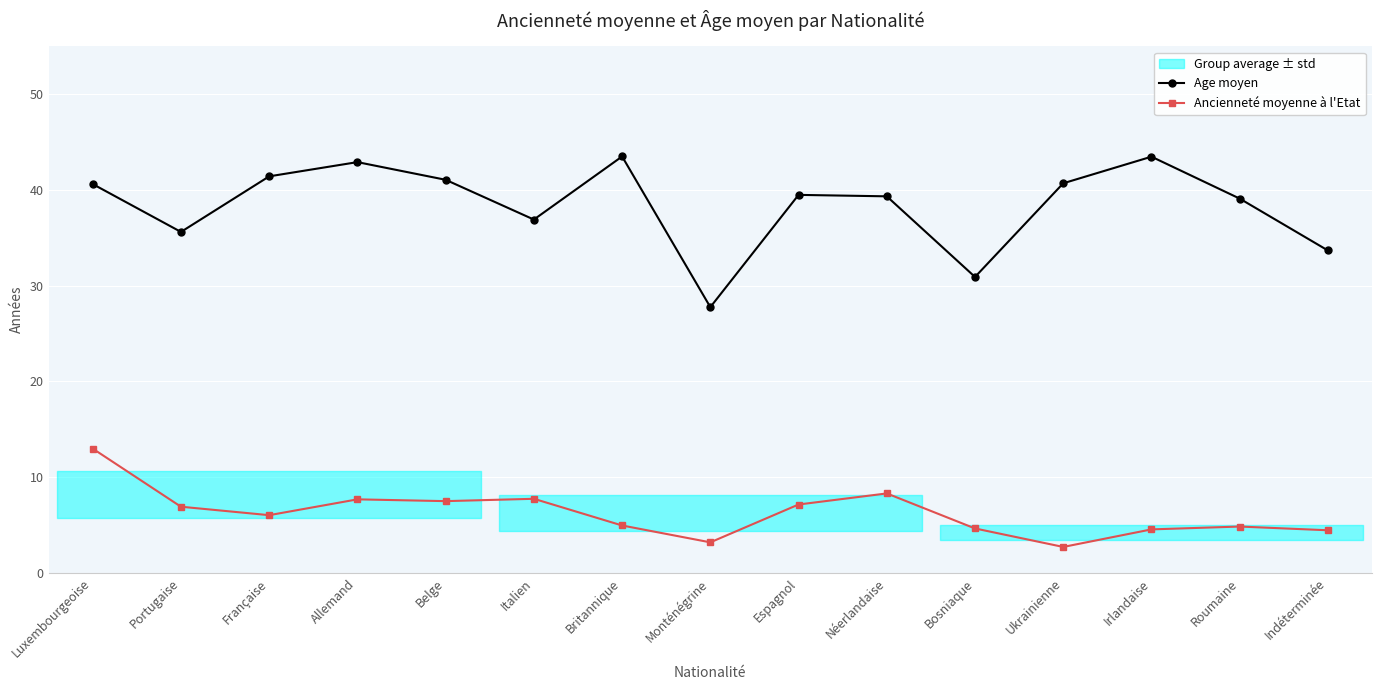

Which series has the largest range (max minus min)?

Age moyen